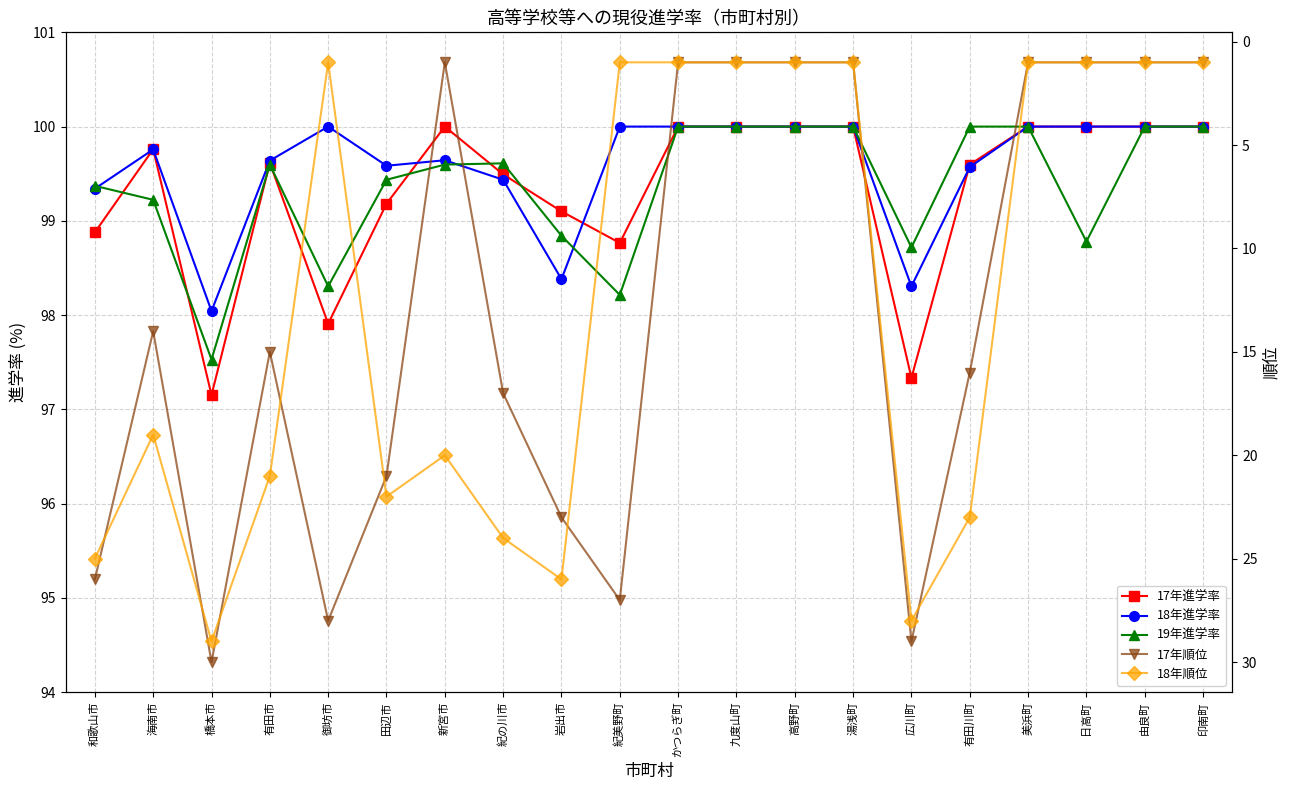

What are all the series names shown in the legend?

17年進学率, 18年進学率, 19年進学率, 17年順位, 18年順位